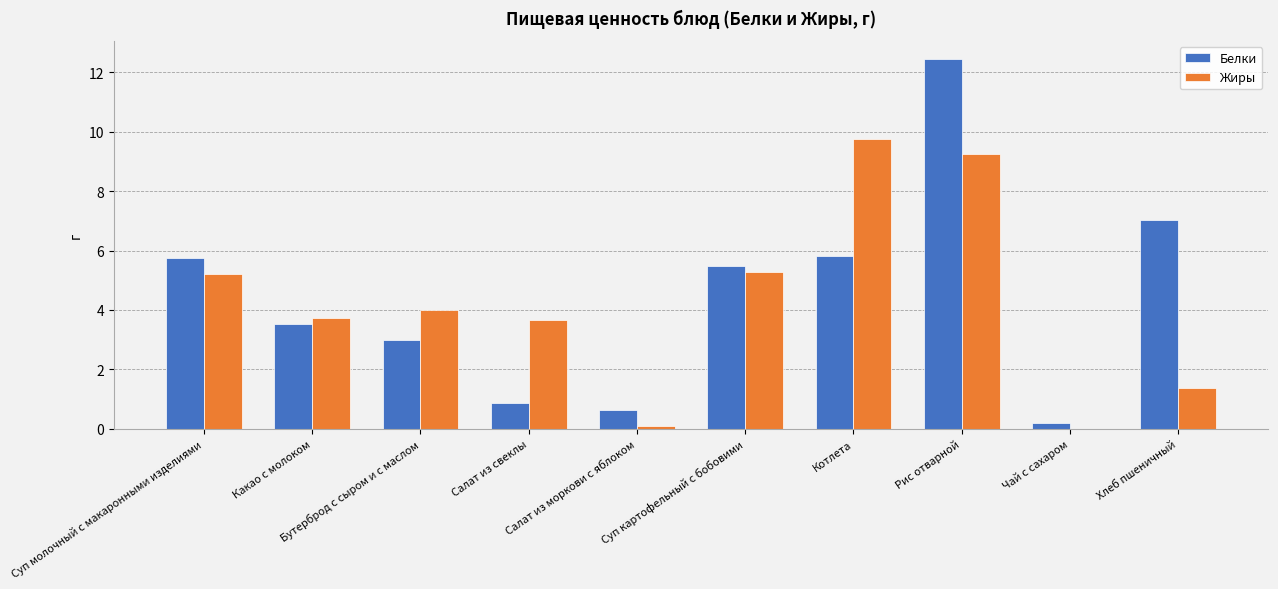

The value of Жиры at Бутерброд с сыром и с маслом is 6.2. True or false?

False